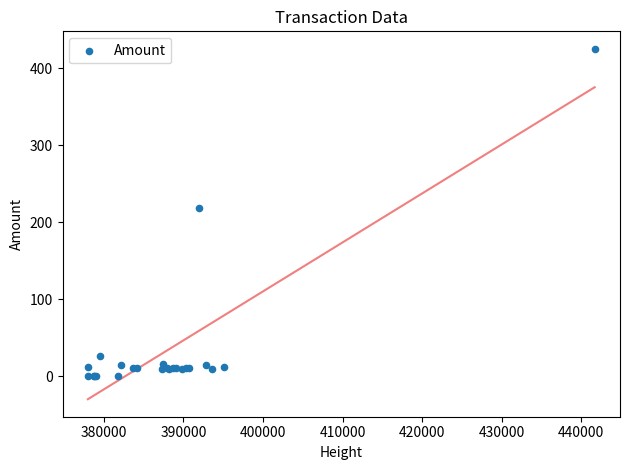

What Y value in the scatter plot is closest to 212?

218.1